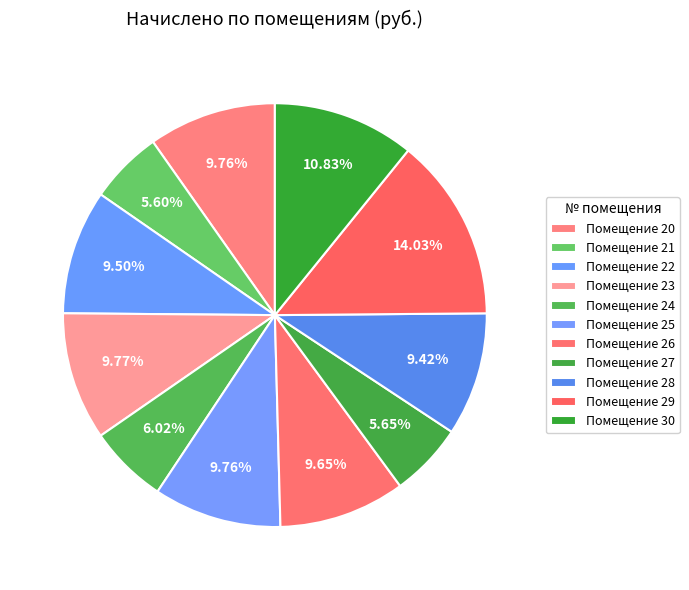

To the nearest percent, what is the average slice percentage?

9%